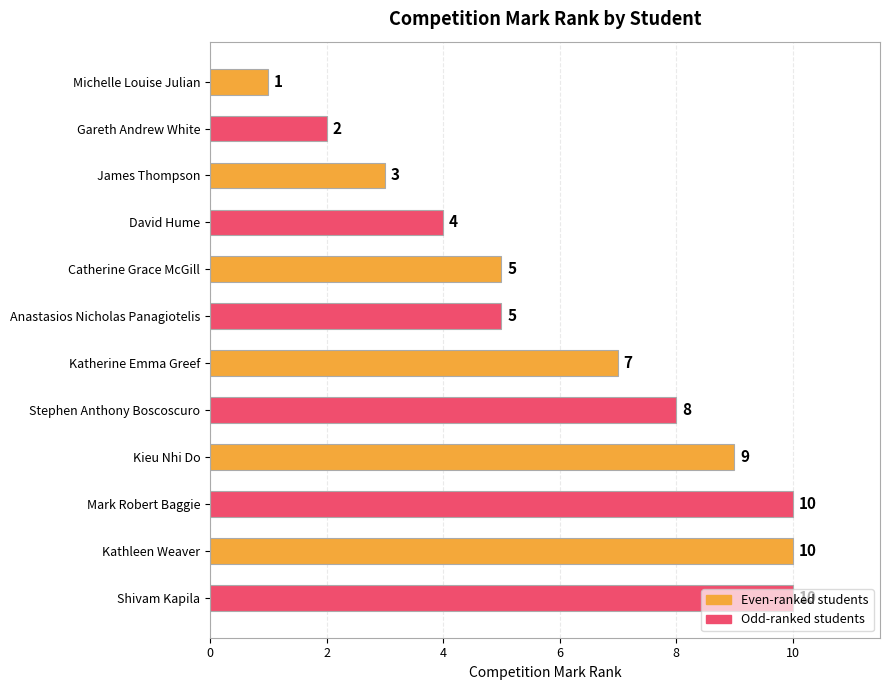

What is the maximum value shown in the chart?

10